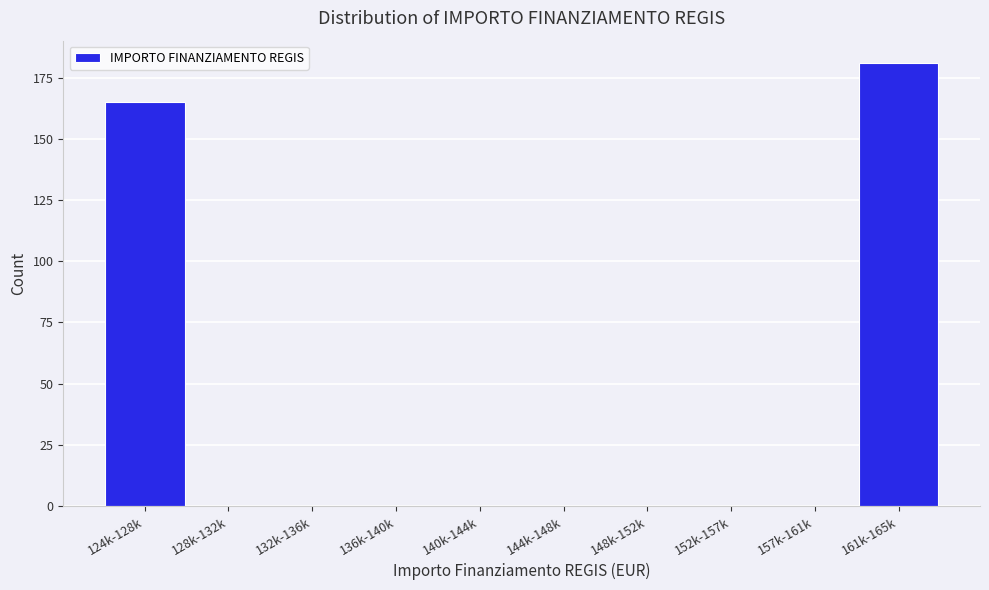

Reading left to right, what are all the values shown in this chart?

124k-128k=165	128k-132k=0	132k-136k=0	136k-140k=0	140k-144k=0	144k-148k=0	148k-152k=0	152k-157k=0	157k-161k=0	161k-165k=181